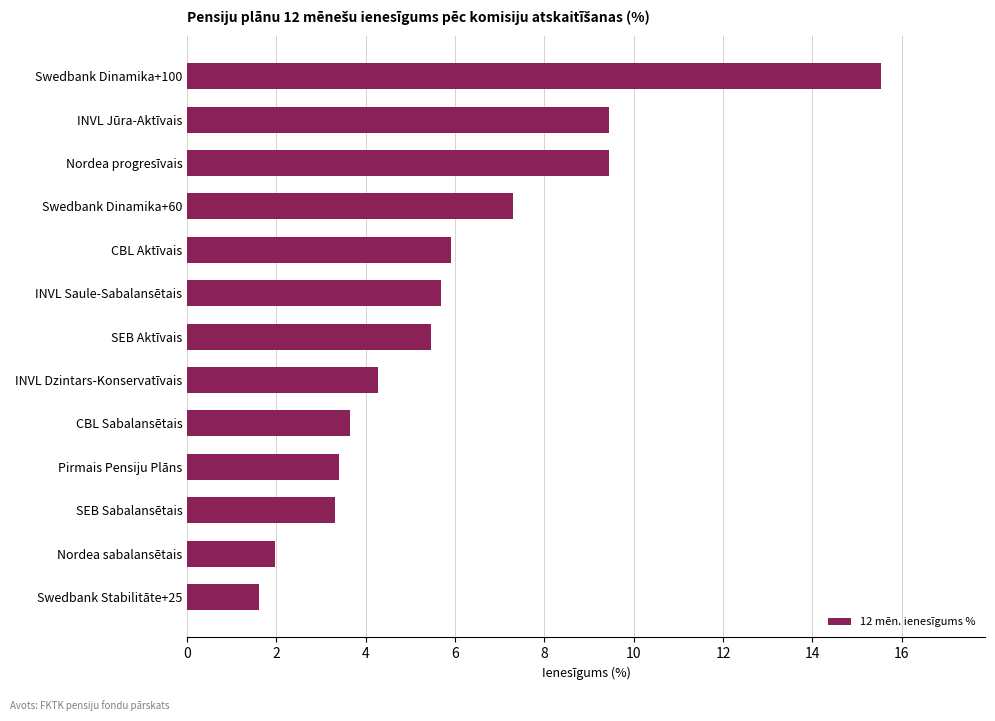

Where is the data nearest to the value 8?

Swedbank Dinamika+60